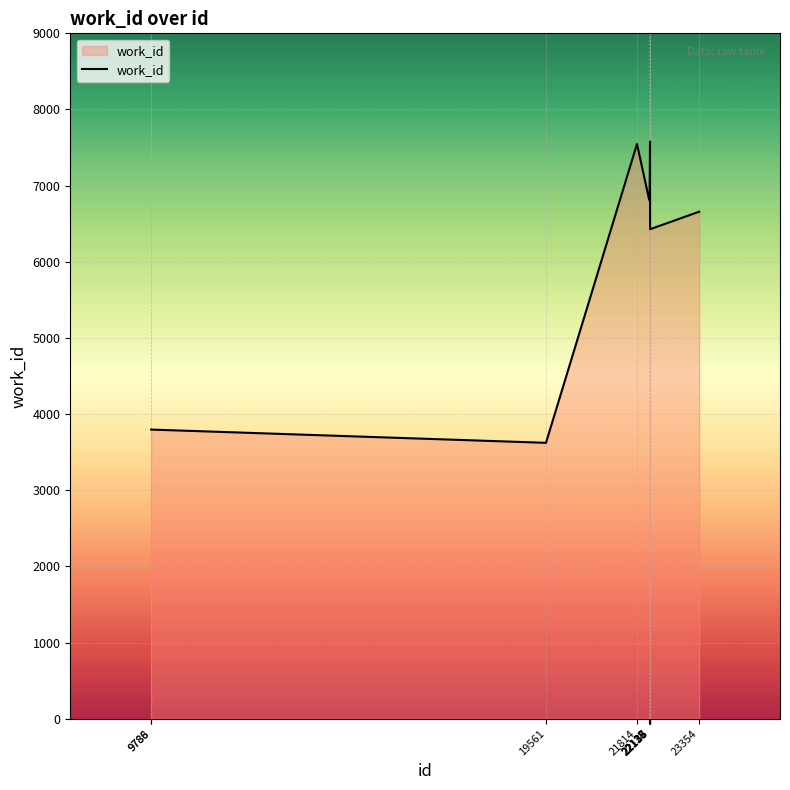

What is the smallest value displayed?

3623